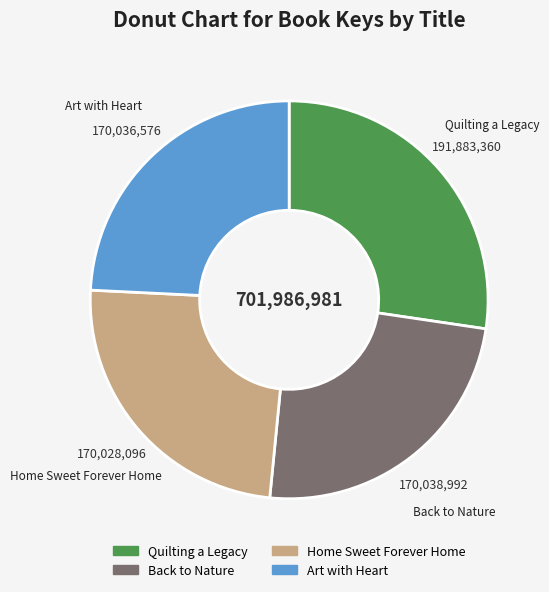

What is the ratio of the value at Art with Heart to the value at Back to Nature?

1.0